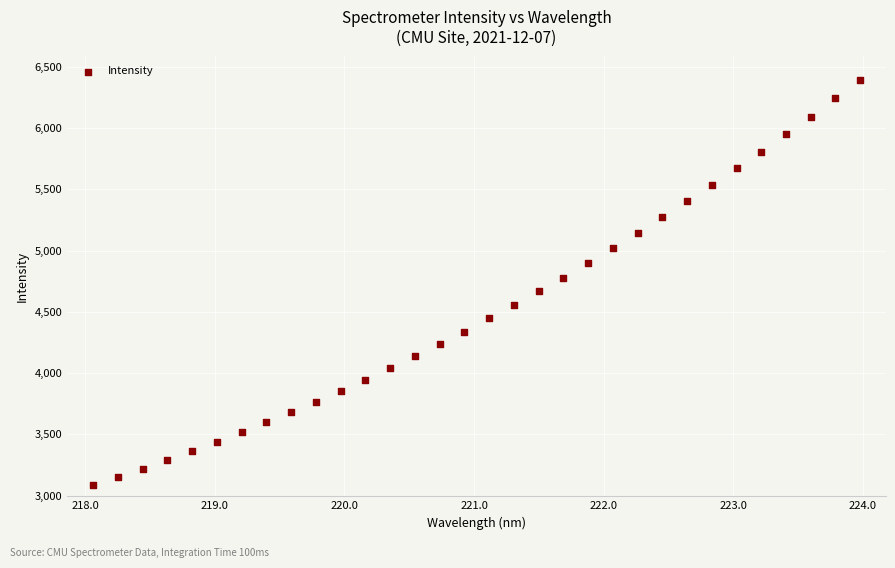

What is the range of X values (max minus min)?

5.9